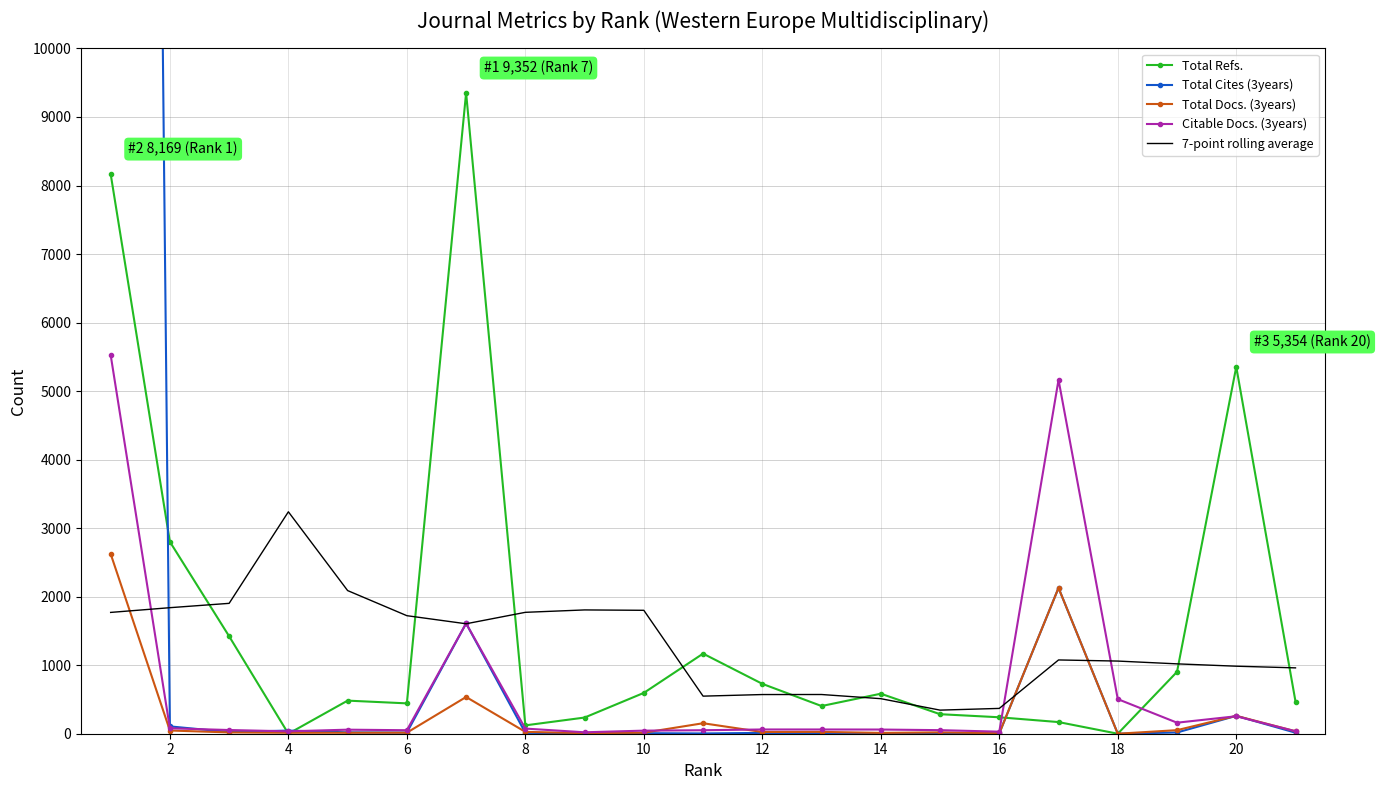

The value of Total Docs. (3years) at 8 is 27.0. True or false?

True